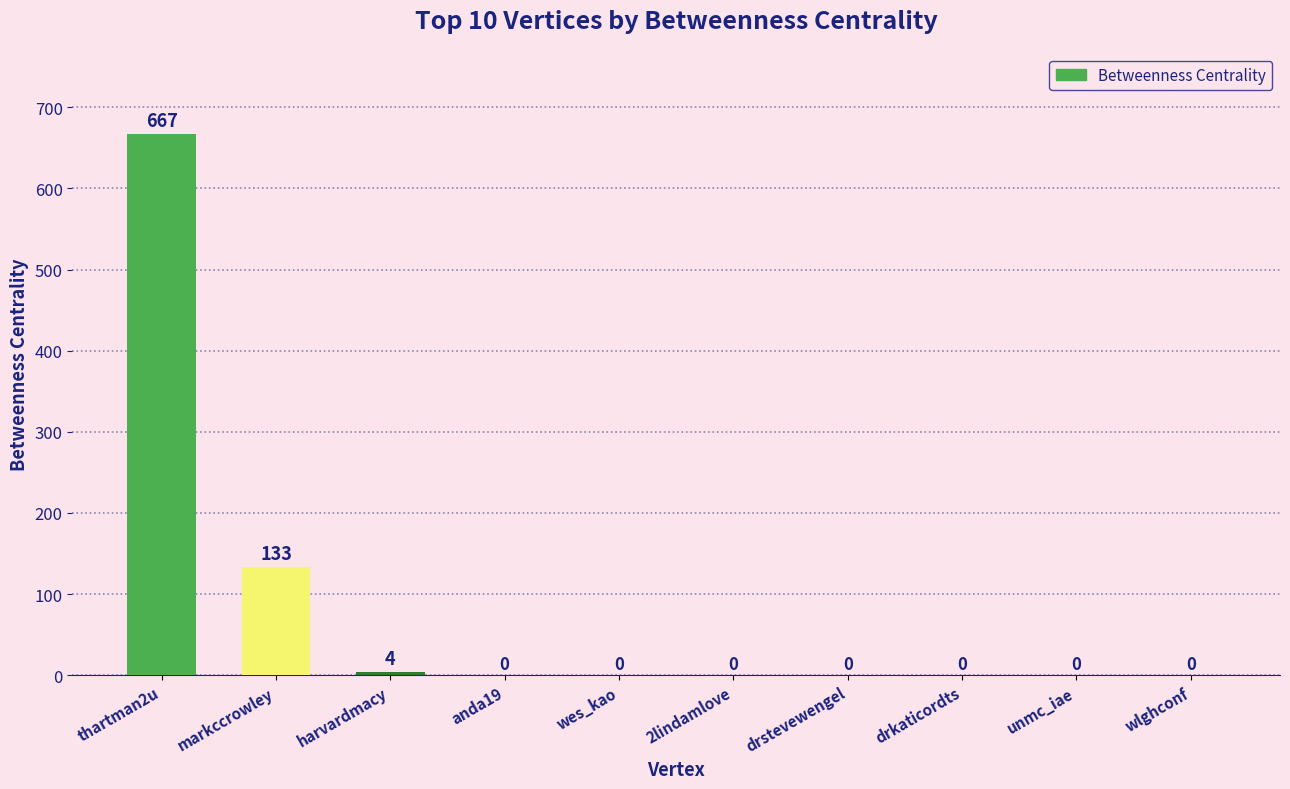

The value at drkaticordts is 461. True or false?

False